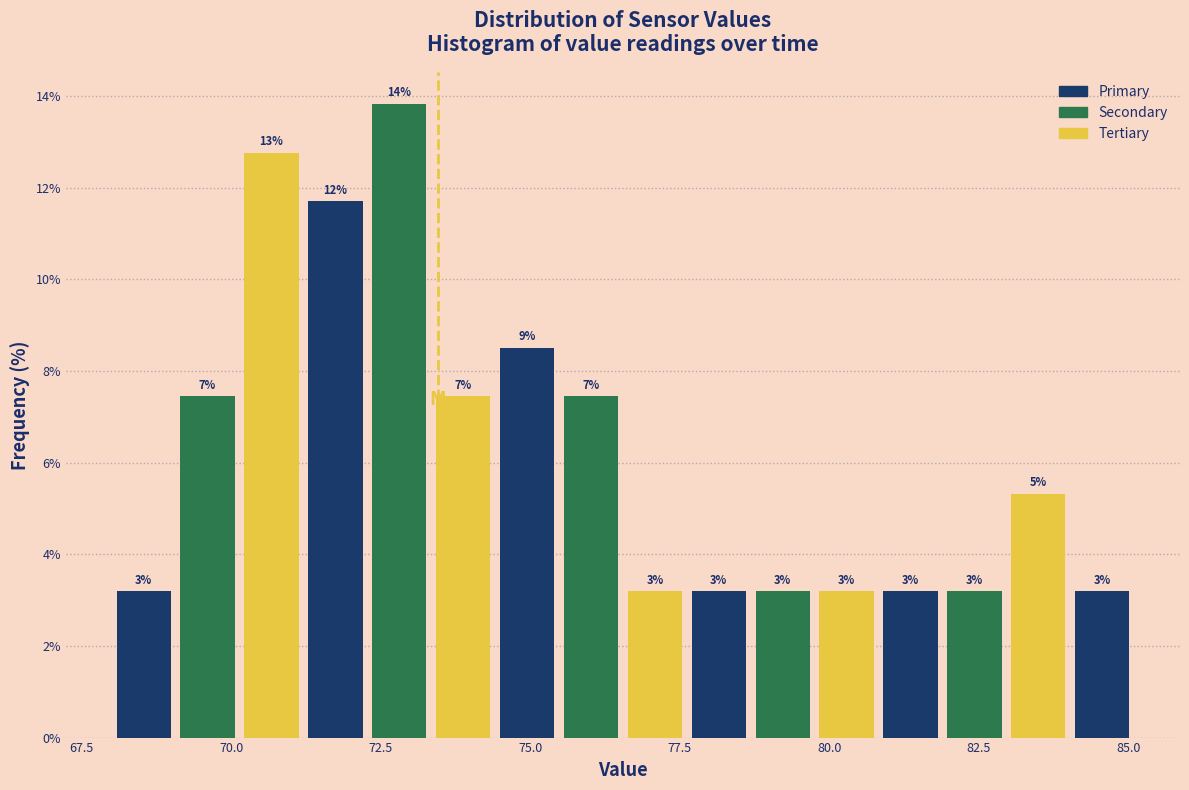

Read against the x-axis, roughly where is the centre of the tallest bar?

73.0